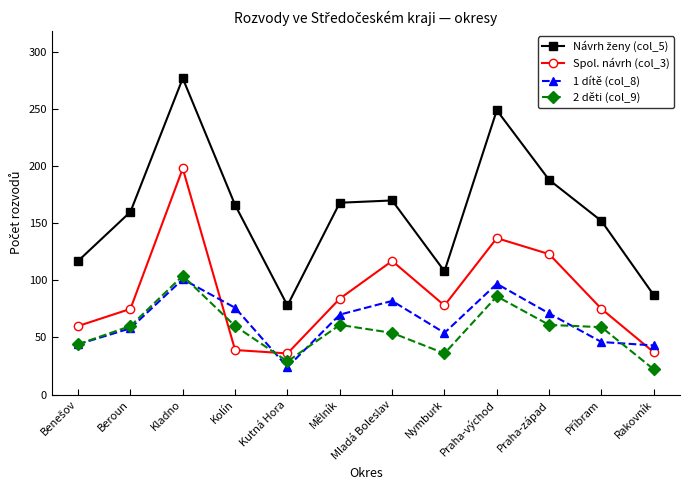

How many values in the 1 dítě (col_8) series are below 70?

6